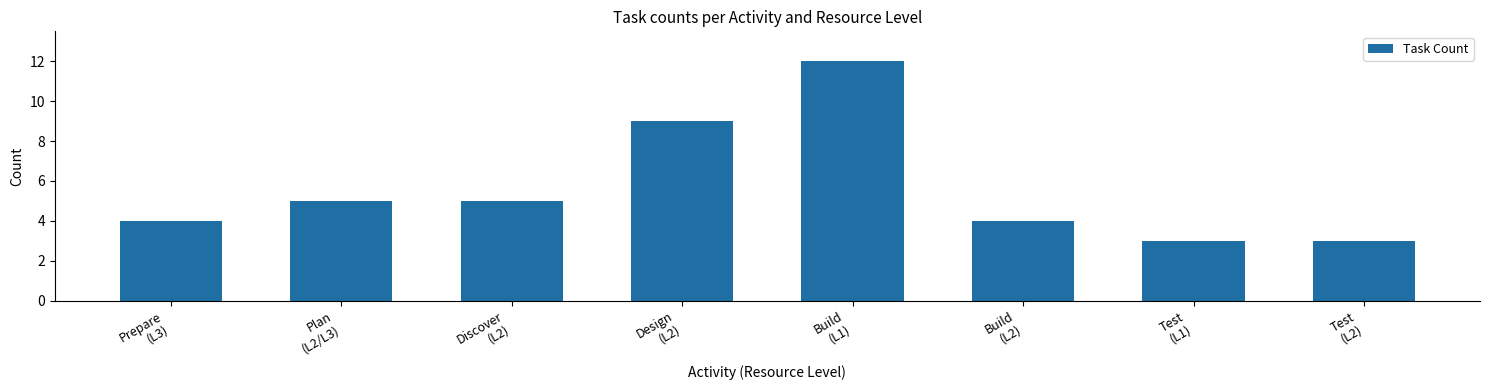

Reading left to right, list all the values displayed in this chart.

4	5	5	9	12	4	3	3